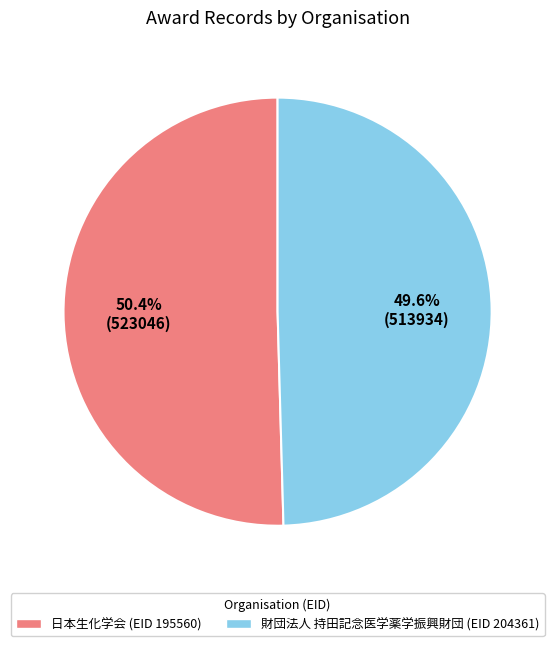

Which has a higher value, 日本生化学会 (EID 195560) or 財団法人 持田記念医学薬学振興財団 (EID 204361)?

日本生化学会 (EID 195560)